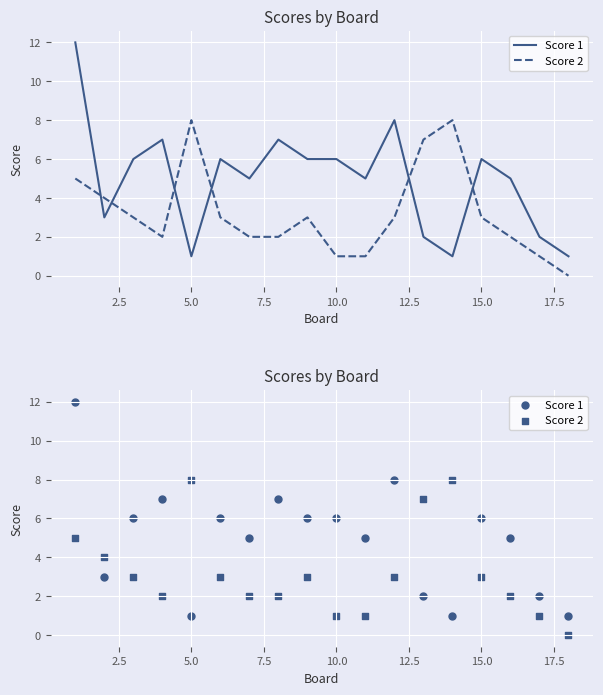

Which series contains the lowest Y value?

Score 2